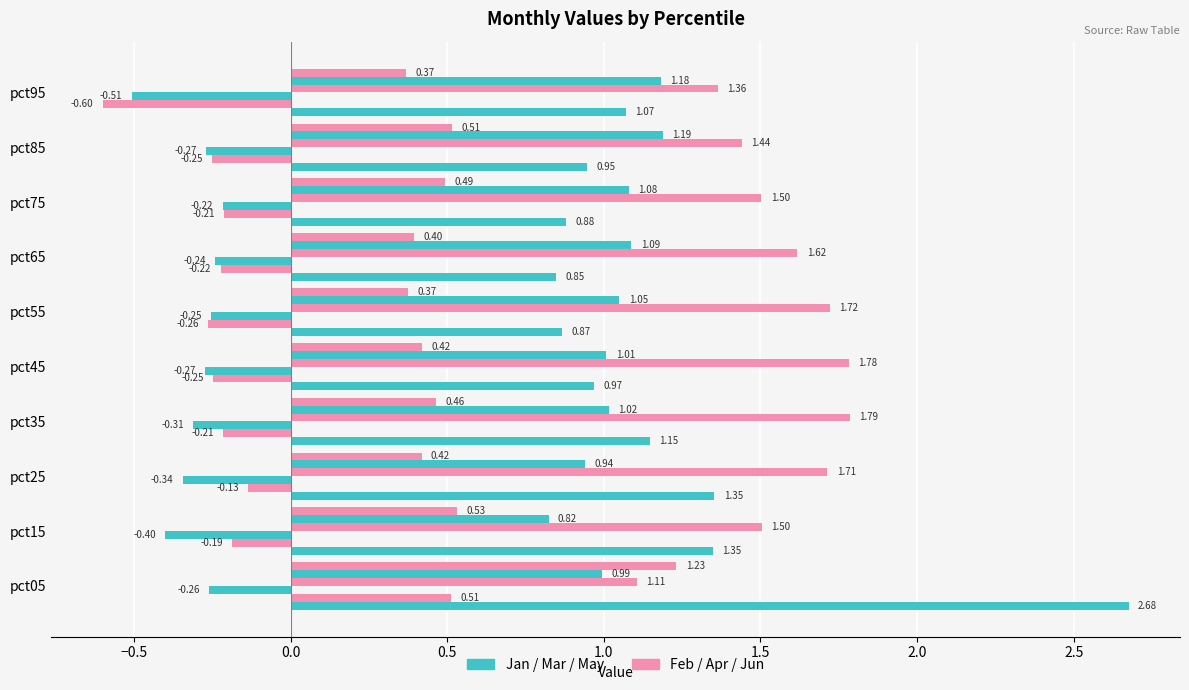

How many data points does each series have?

10